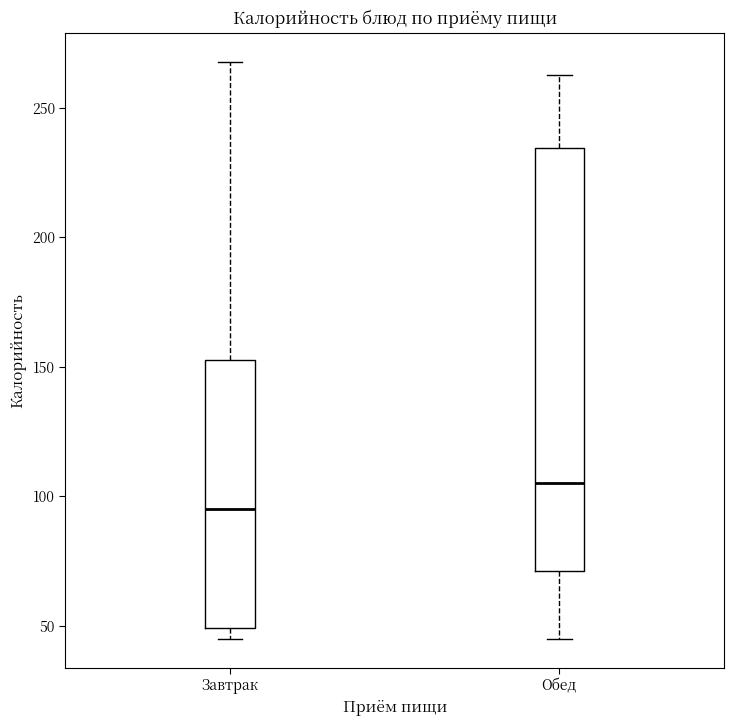

Which box's median line is the highest?

Обед